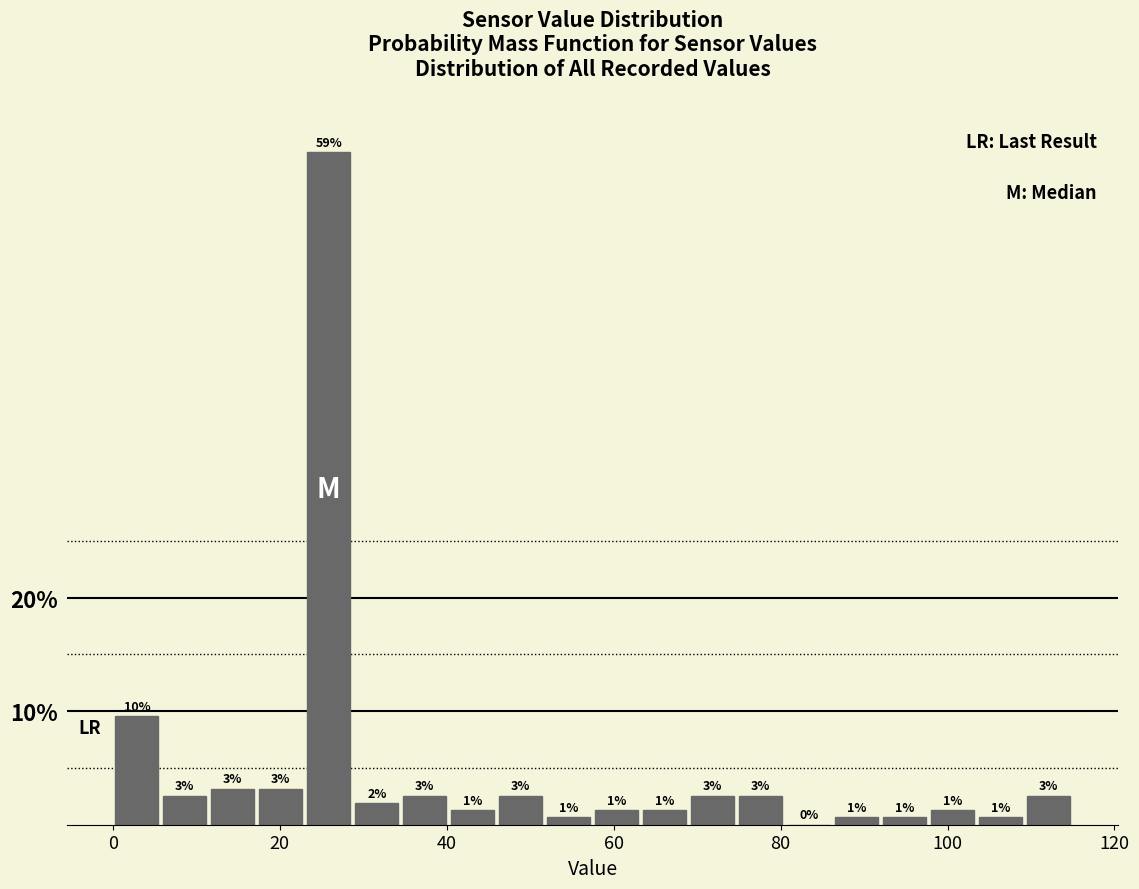

Read against the x-axis, roughly where is the centre of the tallest bar?

26